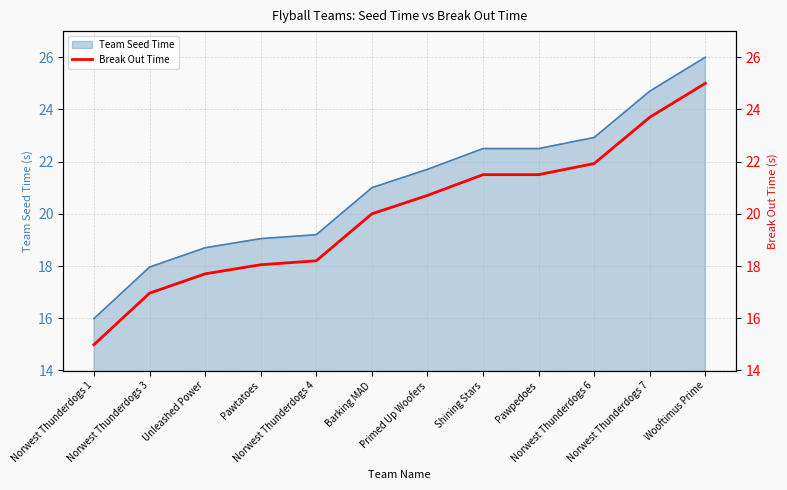

What is the minimum value for Team Seed Time?

16.0